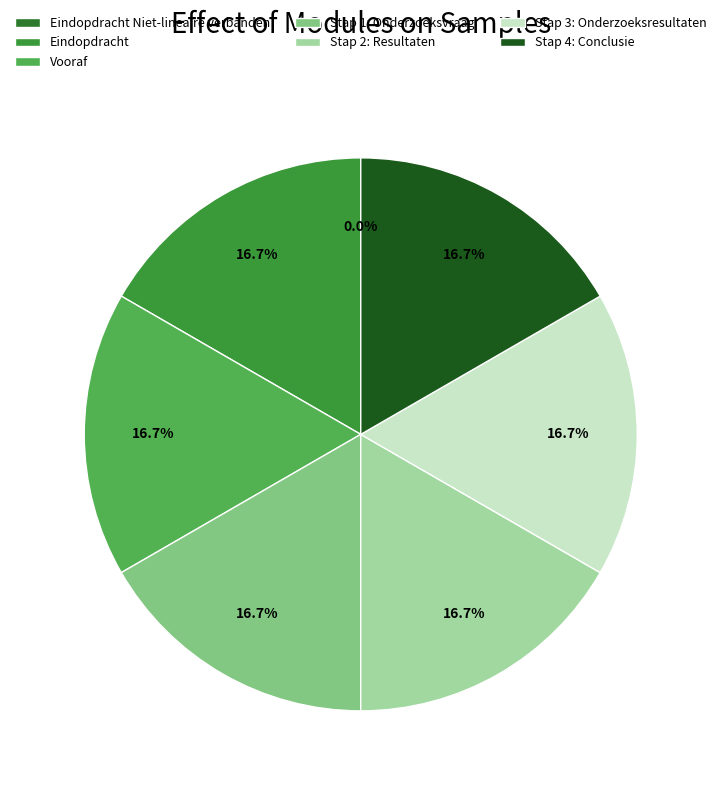

Which slice is the largest?

Stap 4: Conclusie